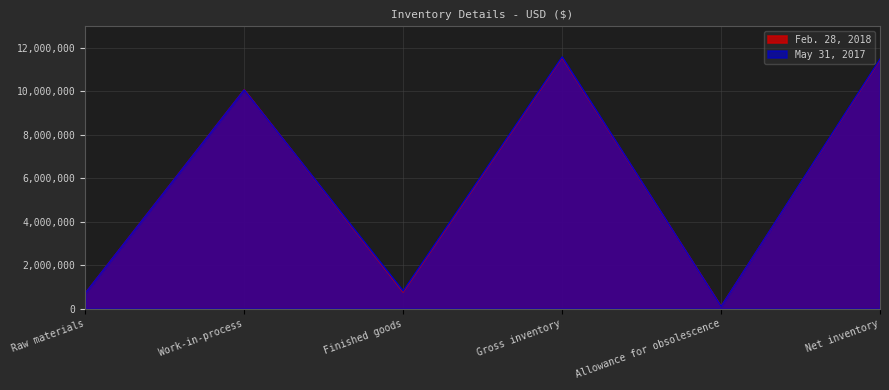

At which category does Feb. 28, 2018 reach its first local peak?

Work-in-process